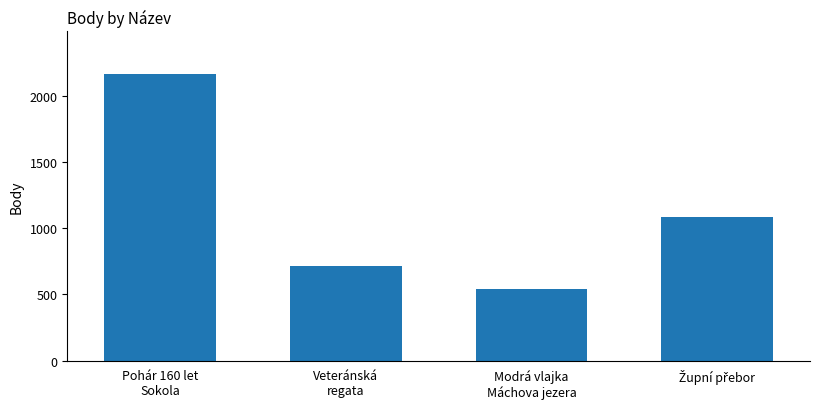

What is the value of the 3rd bar from the left?

541